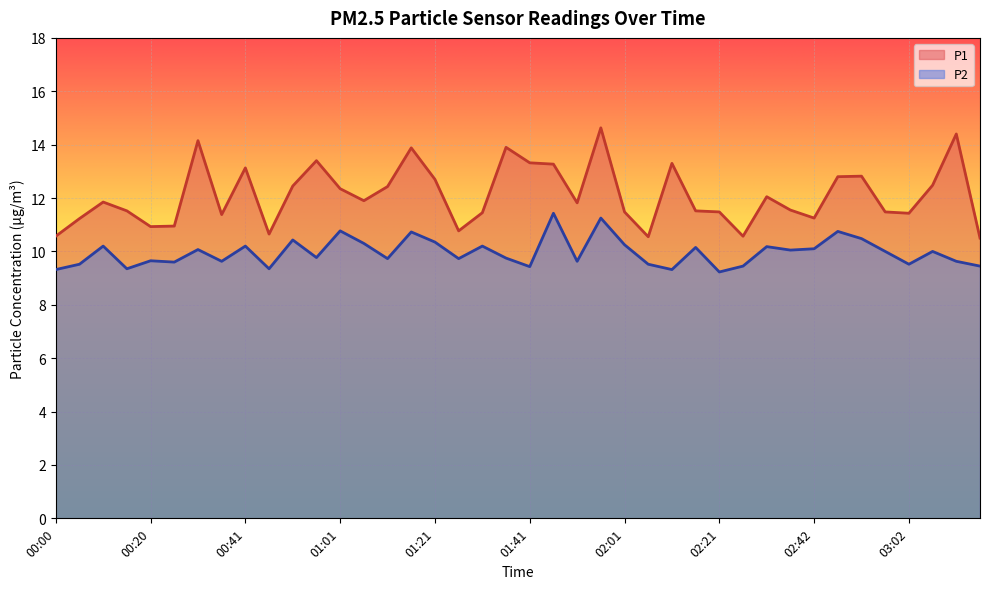

Which series has the largest total across all categories?

P1